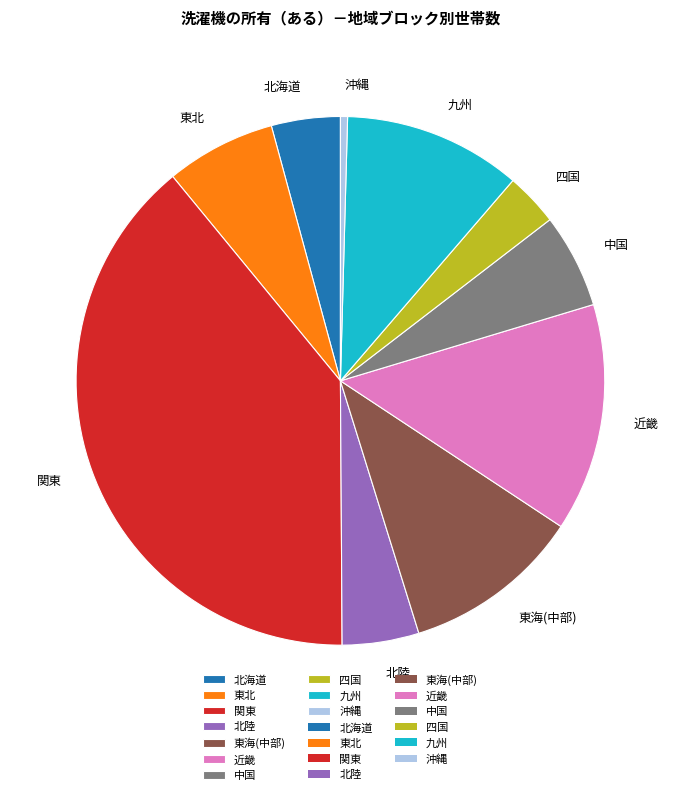

Is 北陸 the majority of the pie?

No